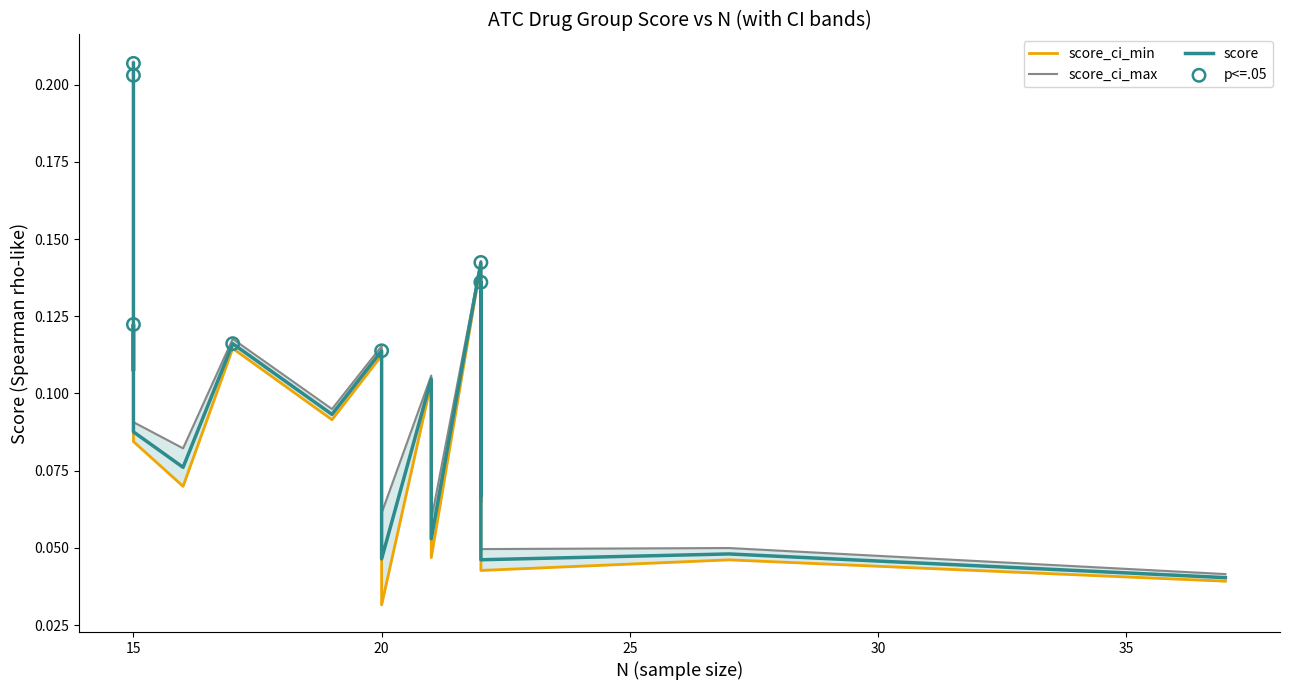

What are all the series names shown in the legend?

score, score_ci_min, score_ci_max